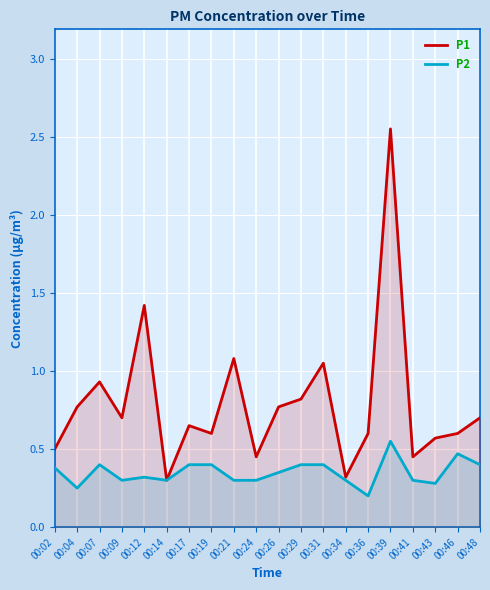

List the series in order of their overall mean, lowest first.

P2, P1